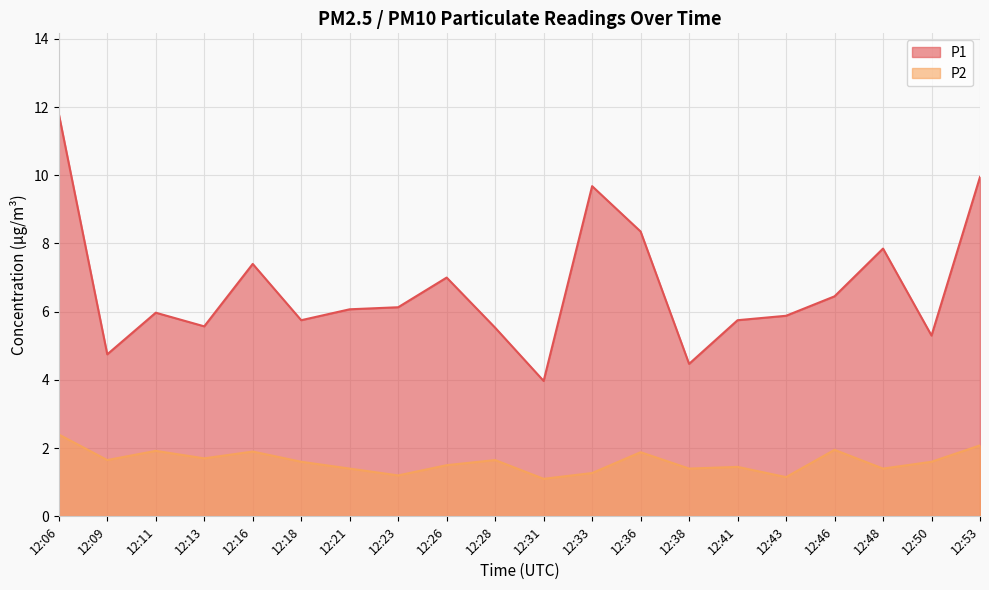

What is the value of the P2 point at the 14th from the left?

1.4